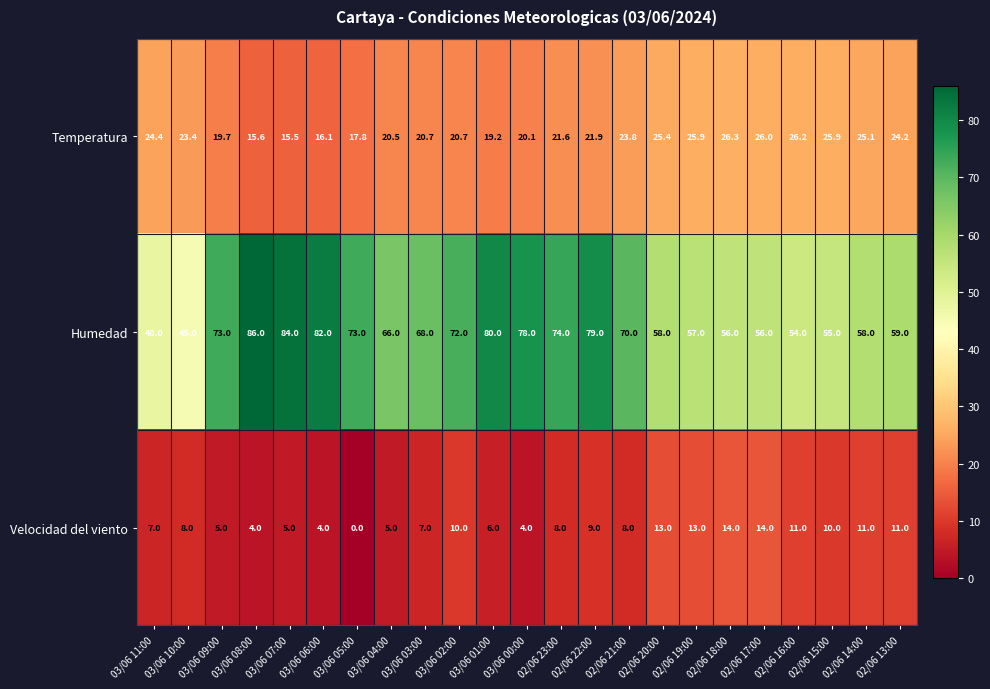

Which category has the lowest value in the Temperatura series?

03/06 07:00